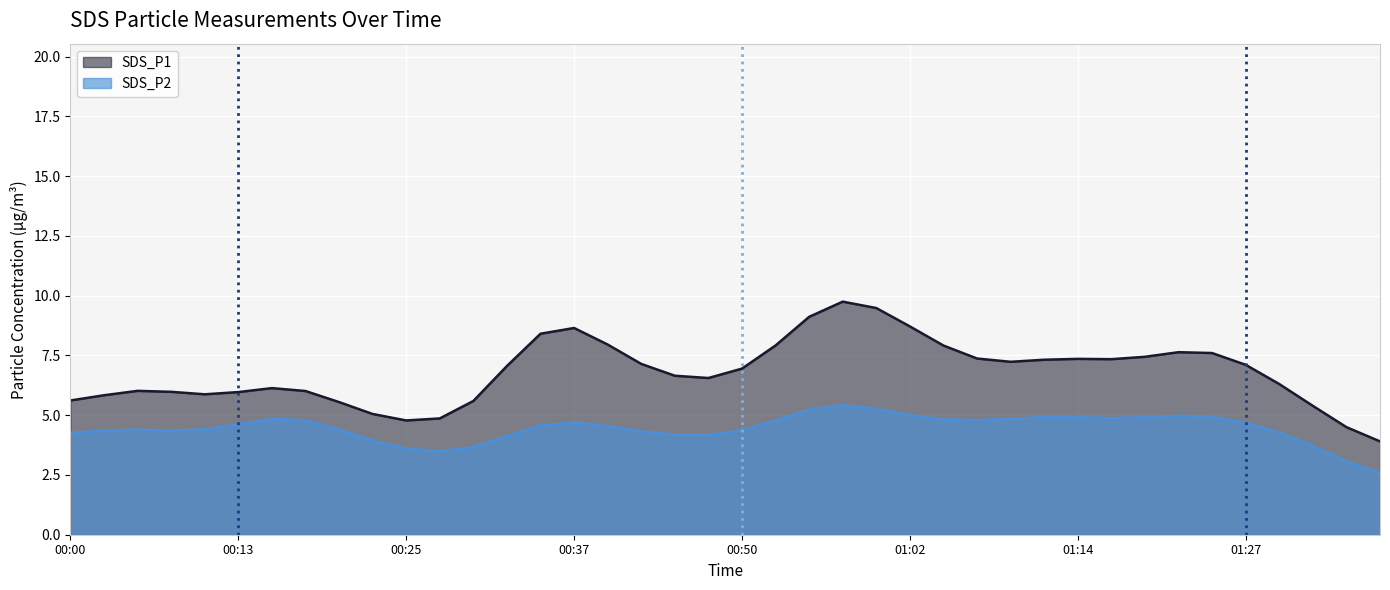

What is the approximate value of SDS_P2 at 00:00?

4.3